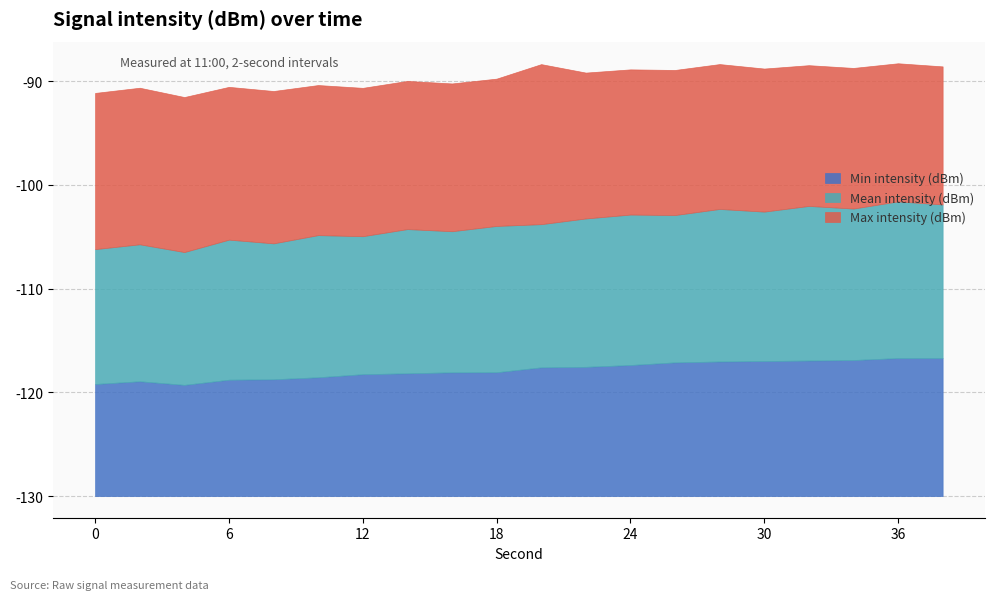

What is the difference between the maximum and minimum values in the Min intensity (dBm) series?

2.6